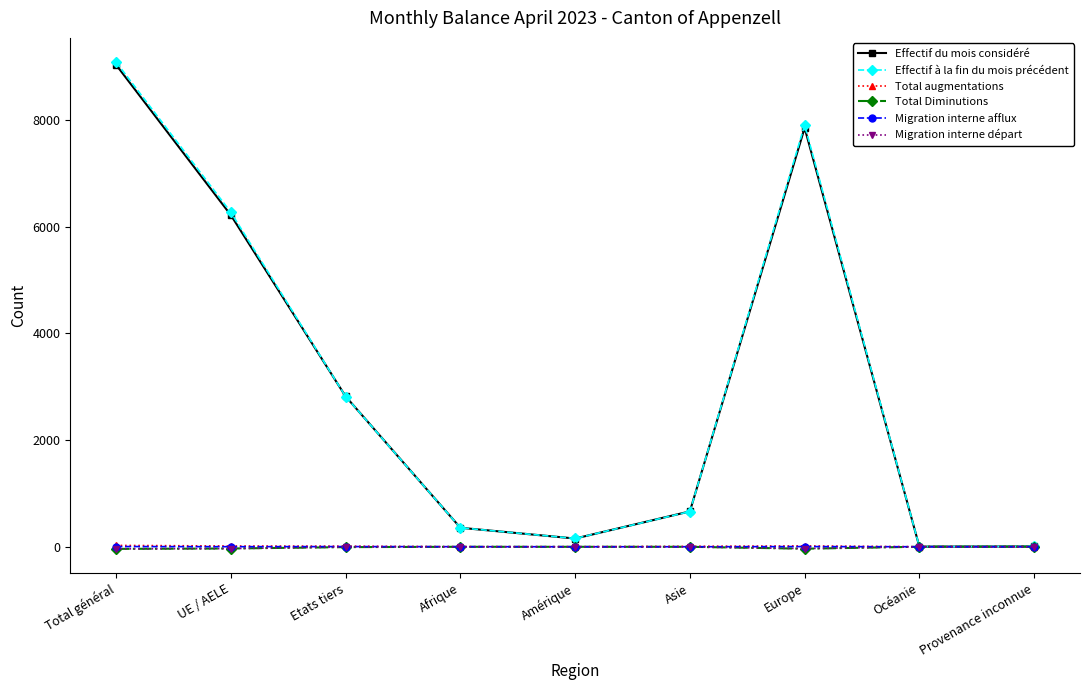

At which label does Effectif à la fin du mois précédent first exceed 660?

Total général